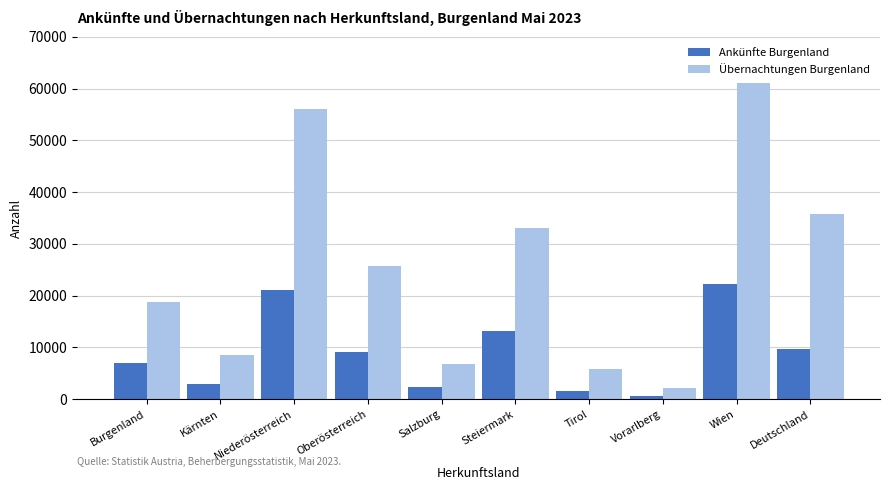

True or false: Ankünfte Burgenland has a value of 21673 at Steiermark.

False